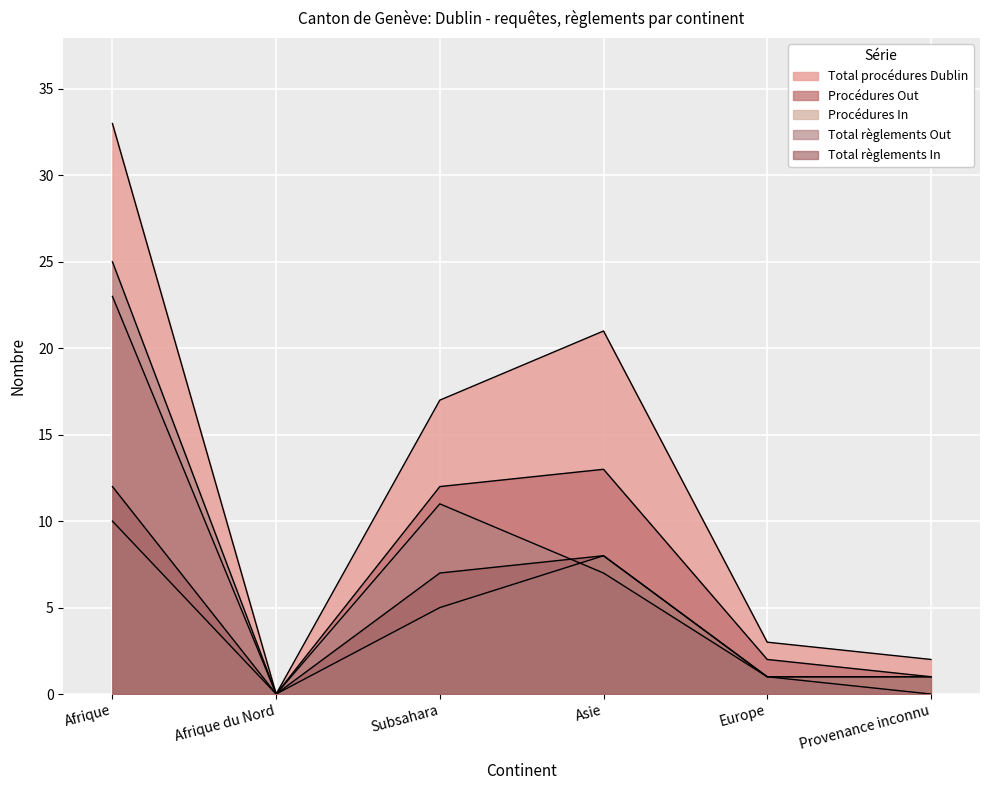

Which series has the largest total across all categories?

Total procédures Dublin